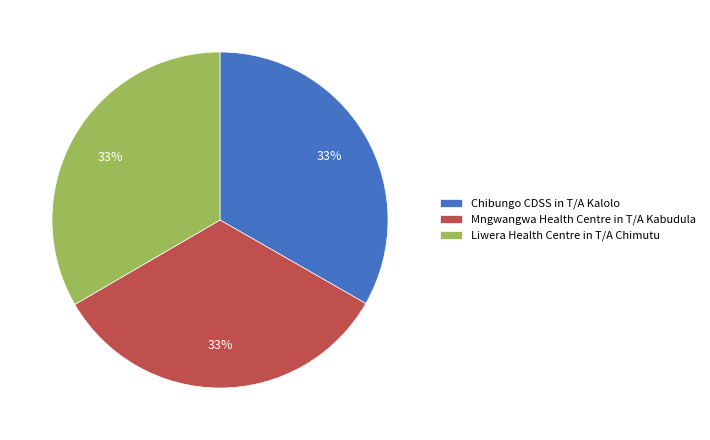

To the nearest percent, what is the average slice percentage?

33%